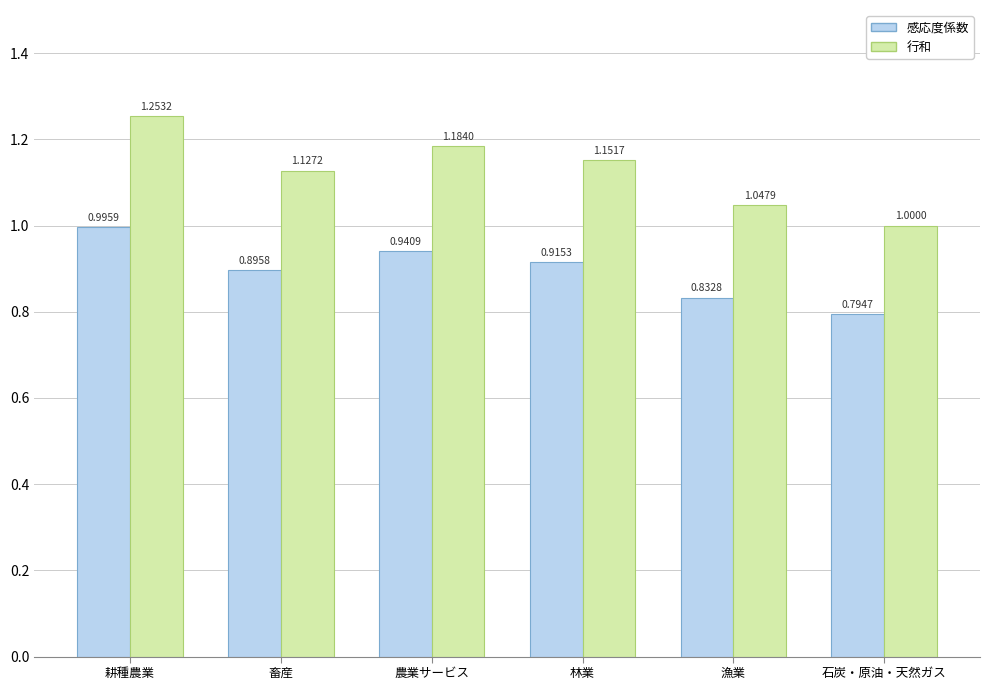

Which series has the largest range (max minus min)?

行和